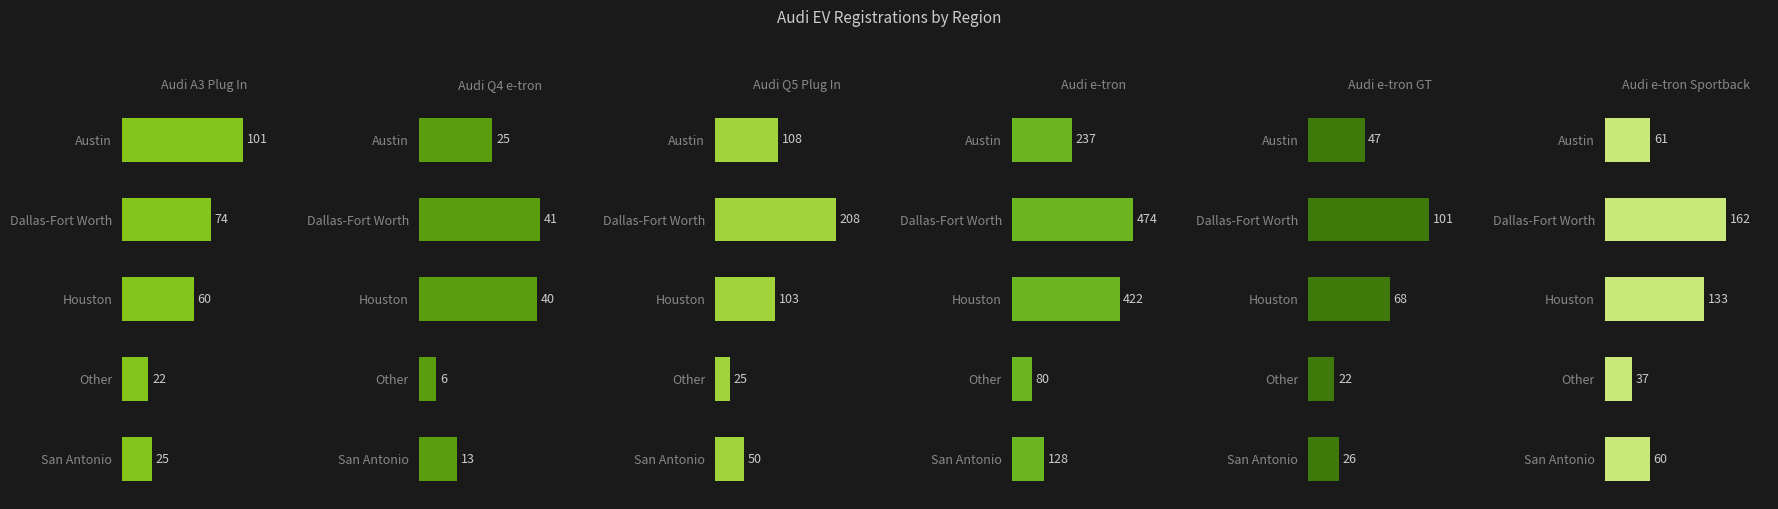

The Audi Q5 Plug In series shows 103 at Houston. True or false?

True